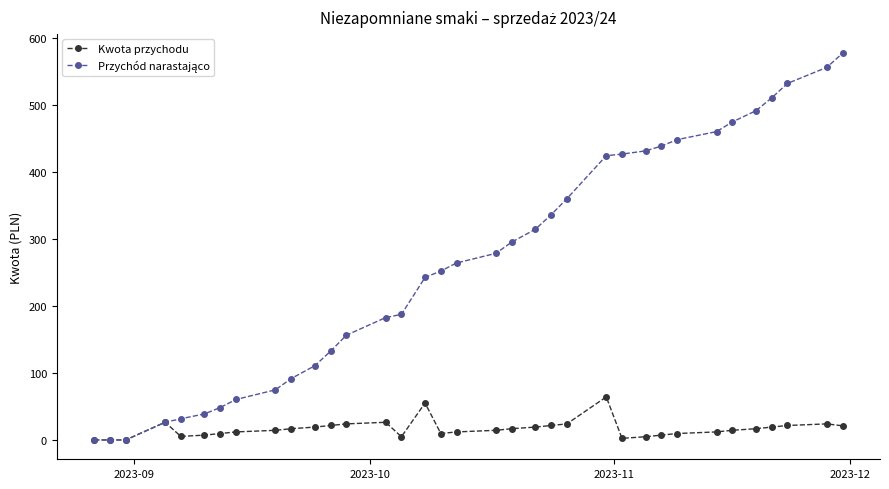

What is the value of the Kwota przychodu point at the 32nd from the left?

19.2